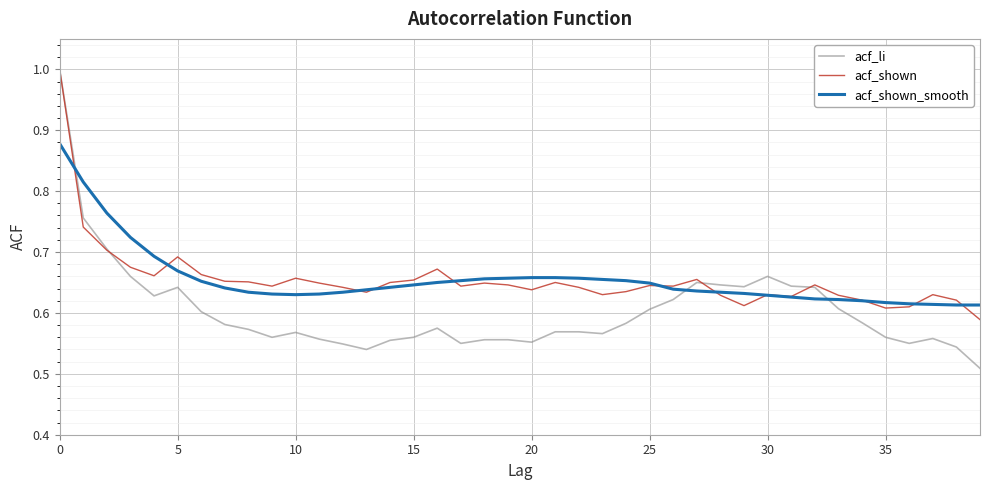

True or false: acf_shown has more than 0 points higher than both neighbors.

True